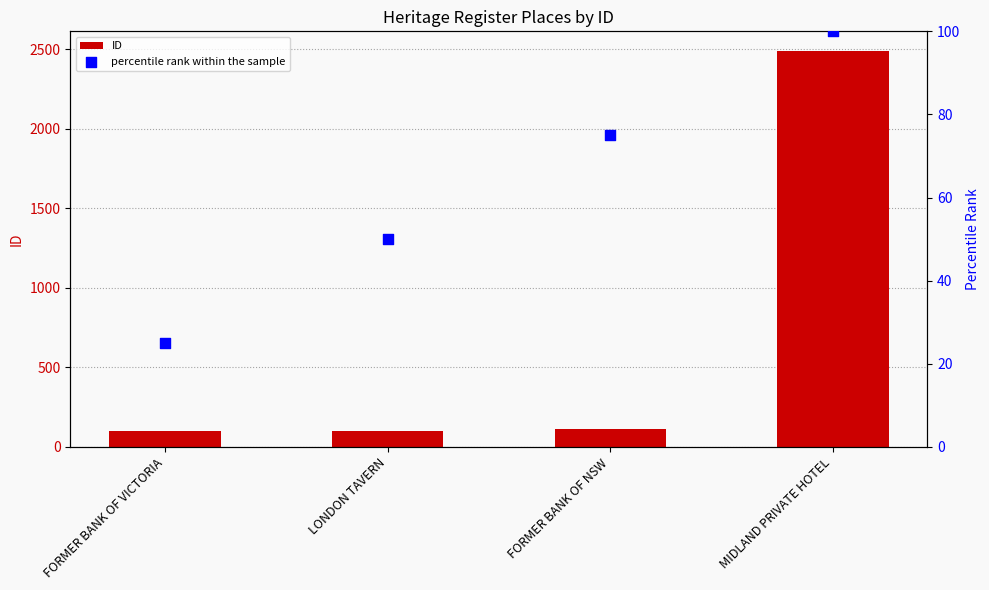

Which series has the largest total across all categories?

ID